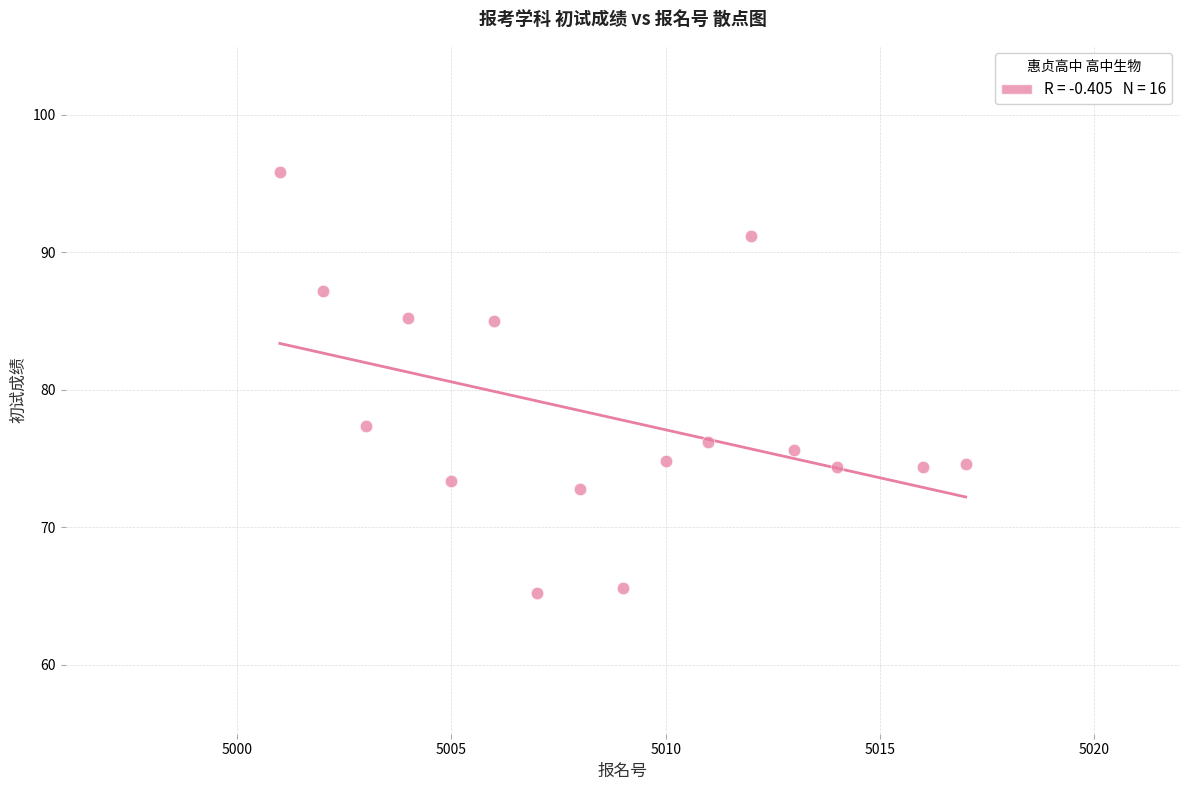

What Y value in the scatter plot is closest to 80?

77.4